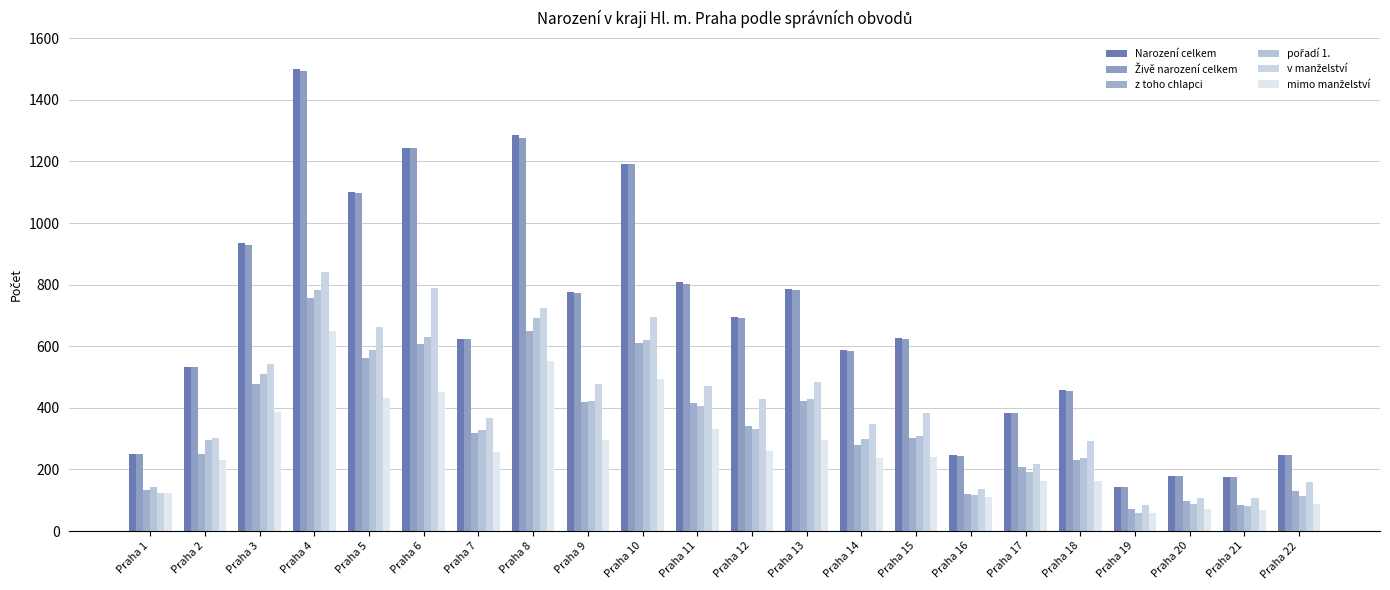

Count the number of data series in this chart.

6